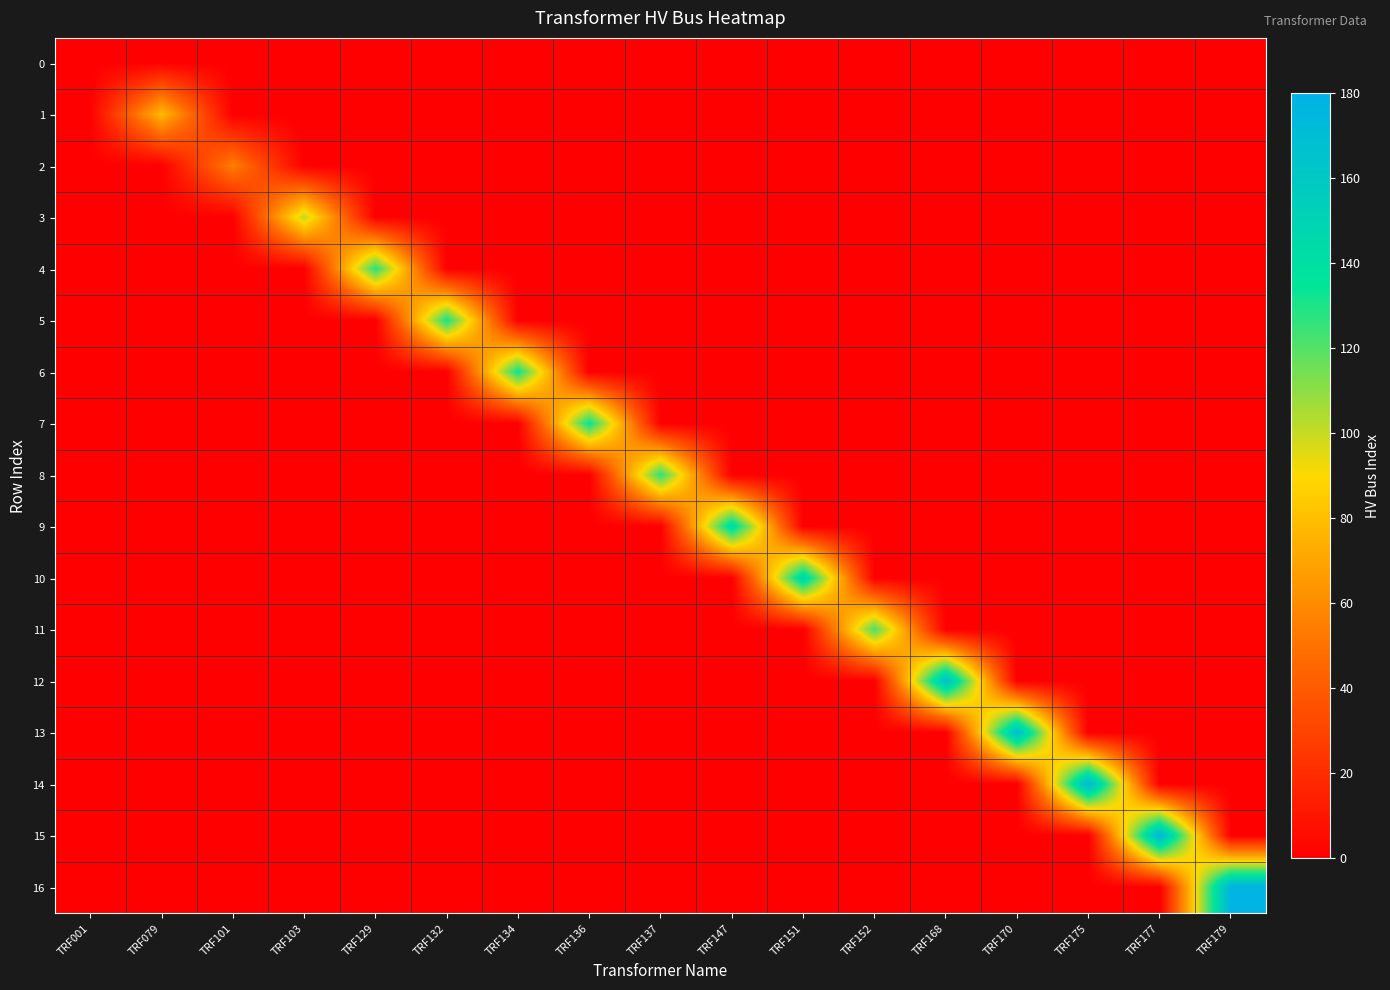

Reading right to left, list all the values displayed in this chart.

0: TRF179=0	TRF177=0	TRF175=0	TRF170=0	TRF168=0	TRF152=0	TRF151=0	TRF147=0	TRF137=0	TRF136=0	TRF134=0	TRF132=0	TRF129=0	TRF103=0	TRF101=0	TRF079=0	TRF001=0
1: TRF179=0	TRF177=0	TRF175=0	TRF170=0	TRF168=0	TRF152=0	TRF151=0	TRF147=0	TRF137=0	TRF136=0	TRF134=0	TRF132=0	TRF129=0	TRF103=0	TRF101=0	TRF079=78	TRF001=0
2: TRF179=0	TRF177=0	TRF175=0	TRF170=0	TRF168=0	TRF152=0	TRF151=0	TRF147=0	TRF137=0	TRF136=0	TRF134=0	TRF132=0	TRF129=0	TRF103=0	TRF101=55	TRF079=0	TRF001=0
3: TRF179=0	TRF177=0	TRF175=0	TRF170=0	TRF168=0	TRF152=0	TRF151=0	TRF147=0	TRF137=0	TRF136=0	TRF134=0	TRF132=0	TRF129=0	TRF103=102	TRF101=0	TRF079=0	TRF001=0
4: TRF179=0	TRF177=0	TRF175=0	TRF170=0	TRF168=0	TRF152=0	TRF151=0	TRF147=0	TRF137=0	TRF136=0	TRF134=0	TRF132=0	TRF129=128	TRF103=0	TRF101=0	TRF079=0	TRF001=0
5: TRF179=0	TRF177=0	TRF175=0	TRF170=0	TRF168=0	TRF152=0	TRF151=0	TRF147=0	TRF137=0	TRF136=0	TRF134=0	TRF132=131	TRF129=0	TRF103=0	TRF101=0	TRF079=0	TRF001=0
6: TRF179=0	TRF177=0	TRF175=0	TRF170=0	TRF168=0	TRF152=0	TRF151=0	TRF147=0	TRF137=0	TRF136=0	TRF134=133	TRF132=0	TRF129=0	TRF103=0	TRF101=0	TRF079=0	TRF001=0
7: TRF179=0	TRF177=0	TRF175=0	TRF170=0	TRF168=0	TRF152=0	TRF151=0	TRF147=0	TRF137=0	TRF136=135	TRF134=0	TRF132=0	TRF129=0	TRF103=0	TRF101=0	TRF079=0	TRF001=0
8: TRF179=0	TRF177=0	TRF175=0	TRF170=0	TRF168=0	TRF152=0	TRF151=0	TRF147=0	TRF137=127	TRF136=0	TRF134=0	TRF132=0	TRF129=0	TRF103=0	TRF101=0	TRF079=0	TRF001=0
9: TRF179=0	TRF177=0	TRF175=0	TRF170=0	TRF168=0	TRF152=0	TRF151=0	TRF147=146	TRF137=0	TRF136=0	TRF134=0	TRF132=0	TRF129=0	TRF103=0	TRF101=0	TRF079=0	TRF001=0
10: TRF179=0	TRF177=0	TRF175=0	TRF170=0	TRF168=0	TRF152=0	TRF151=150	TRF147=0	TRF137=0	TRF136=0	TRF134=0	TRF132=0	TRF129=0	TRF103=0	TRF101=0	TRF079=0	TRF001=0
11: TRF179=0	TRF177=0	TRF175=0	TRF170=0	TRF168=0	TRF152=122	TRF151=0	TRF147=0	TRF137=0	TRF136=0	TRF134=0	TRF132=0	TRF129=0	TRF103=0	TRF101=0	TRF079=0	TRF001=0
12: TRF179=0	TRF177=0	TRF175=0	TRF170=0	TRF168=167	TRF152=0	TRF151=0	TRF147=0	TRF137=0	TRF136=0	TRF134=0	TRF132=0	TRF129=0	TRF103=0	TRF101=0	TRF079=0	TRF001=0
13: TRF179=0	TRF177=0	TRF175=0	TRF170=169	TRF168=0	TRF152=0	TRF151=0	TRF147=0	TRF137=0	TRF136=0	TRF134=0	TRF132=0	TRF129=0	TRF103=0	TRF101=0	TRF079=0	TRF001=0
14: TRF179=0	TRF177=0	TRF175=174	TRF170=0	TRF168=0	TRF152=0	TRF151=0	TRF147=0	TRF137=0	TRF136=0	TRF134=0	TRF132=0	TRF129=0	TRF103=0	TRF101=0	TRF079=0	TRF001=0
15: TRF179=0	TRF177=176	TRF175=0	TRF170=0	TRF168=0	TRF152=0	TRF151=0	TRF147=0	TRF137=0	TRF136=0	TRF134=0	TRF132=0	TRF129=0	TRF103=0	TRF101=0	TRF079=0	TRF001=0
16: TRF179=178	TRF177=0	TRF175=0	TRF170=0	TRF168=0	TRF152=0	TRF151=0	TRF147=0	TRF137=0	TRF136=0	TRF134=0	TRF132=0	TRF129=0	TRF103=0	TRF101=0	TRF079=0	TRF001=0